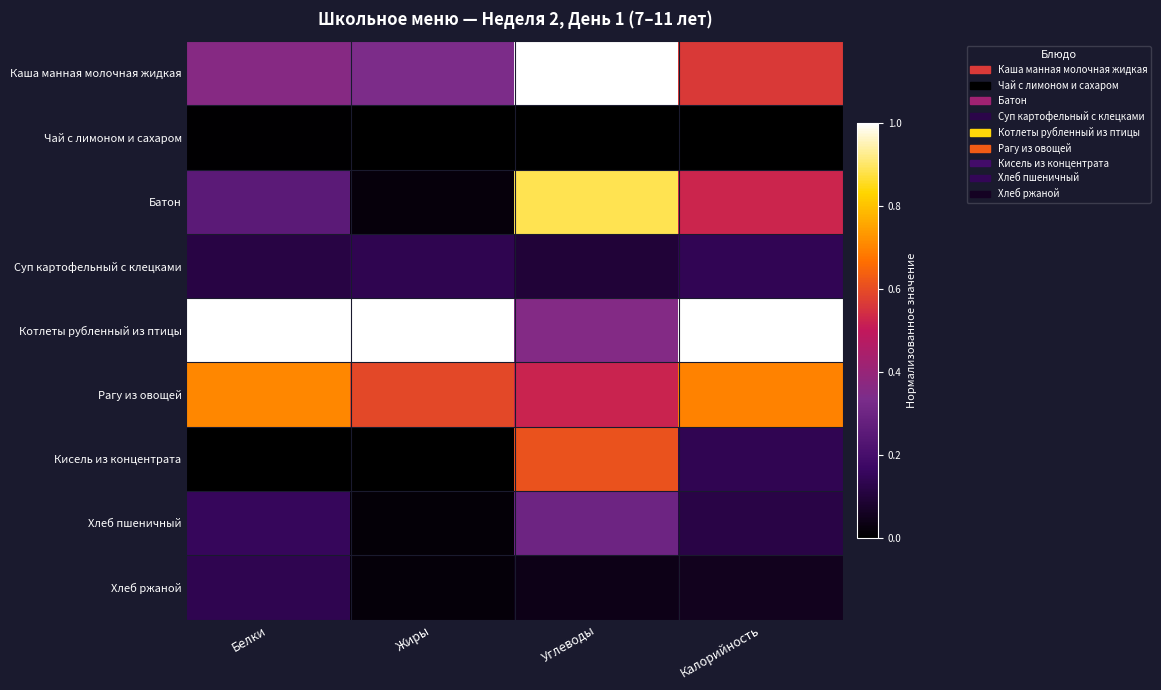

List the series in order of their peak value, highest first.

Каша манная молочная жидкая, Котлеты рубленный из птицы, Батон, Рагу из овощей, Кисель из концентрата, Хлеб пшеничный, Суп картофельный с клецками, Хлеб ржаной, Чай с лимоном и сахаром